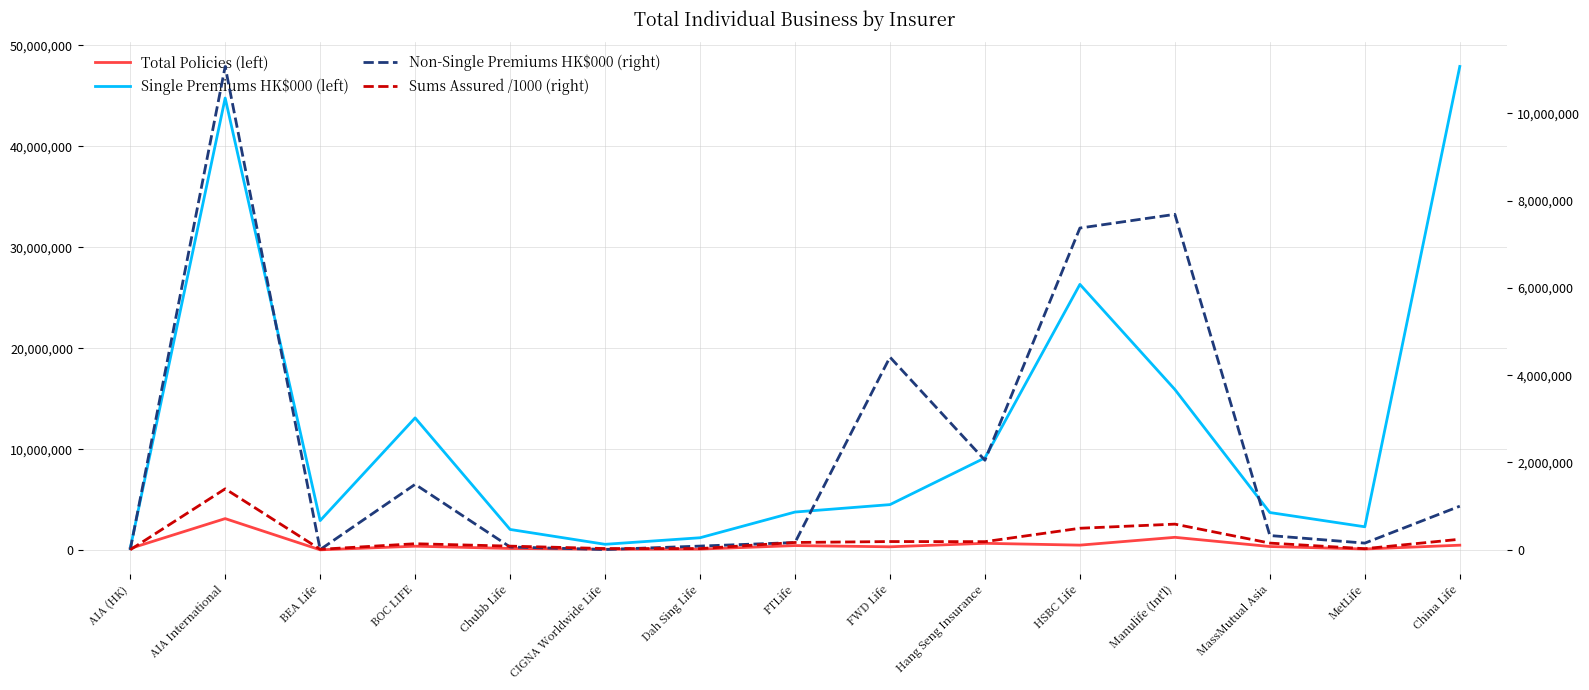

How many values in Non-Single Premiums HK$000 (right) are above zero?

14